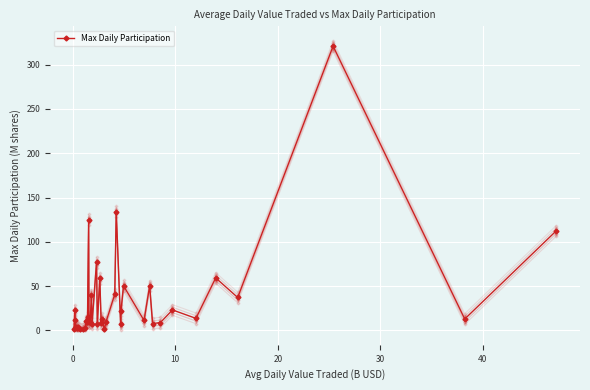

What is the minimum value shown in the chart?

1.0